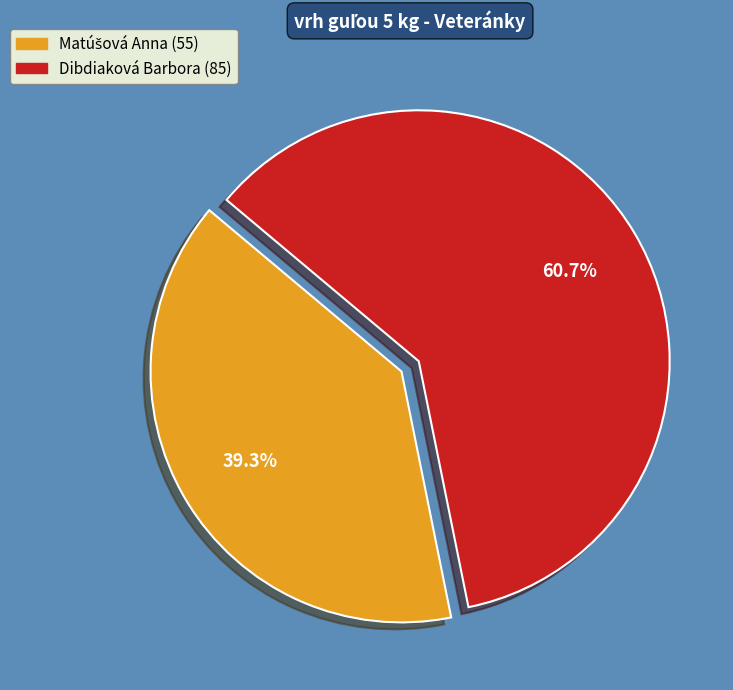

How many slices are in this pie chart?

2